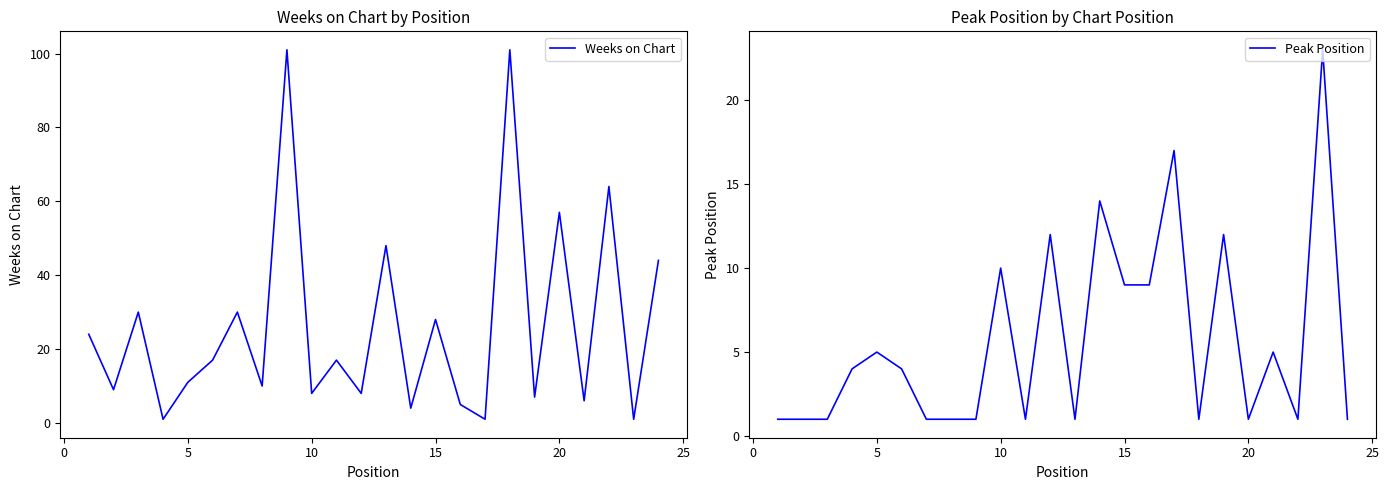

True or false: Weeks on Chart has more than 2 interior local peaks.

True